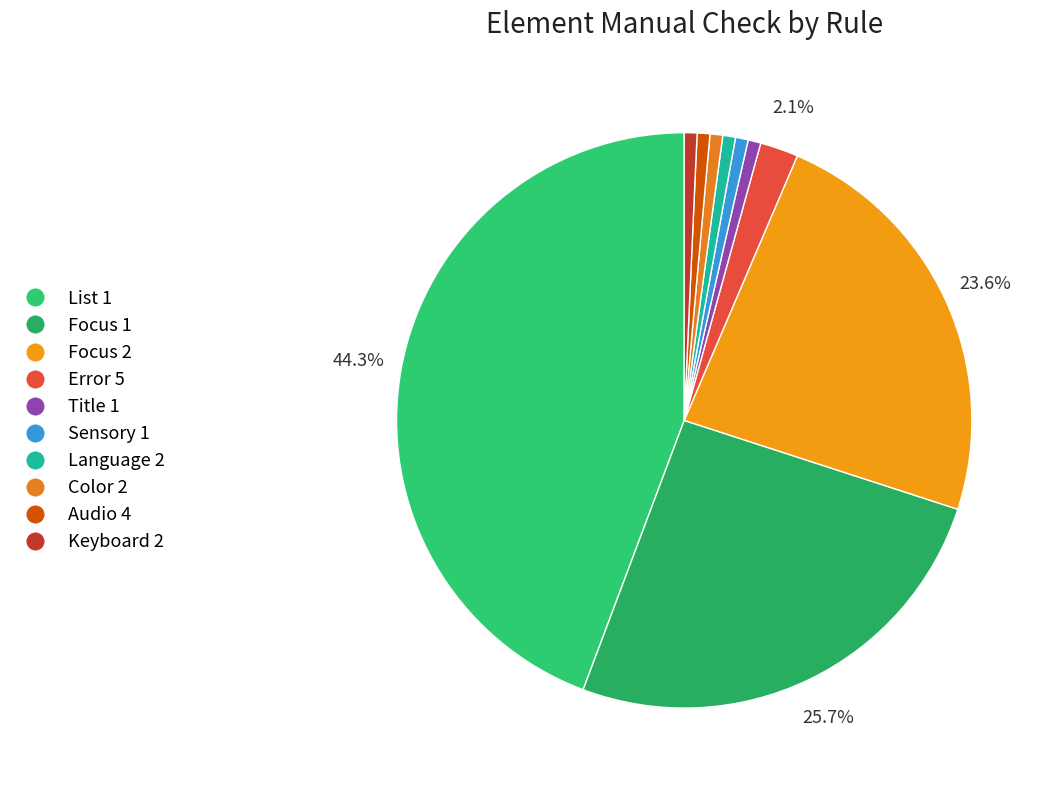

To the nearest percent, what is the combined percentage of Sensory 1 and Title 1?

1%